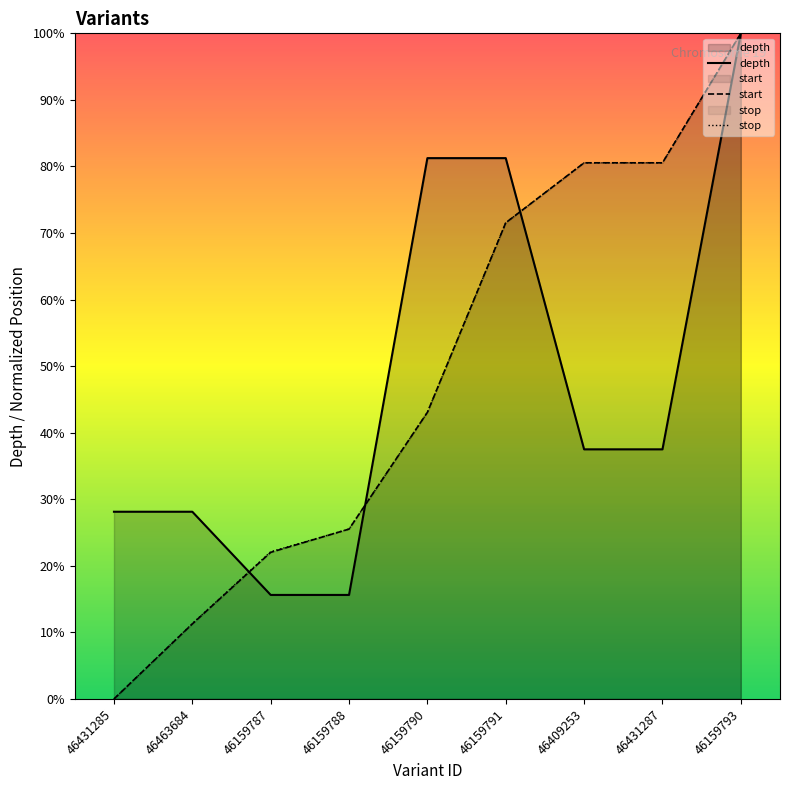

What is the greatest value displayed?

100.0